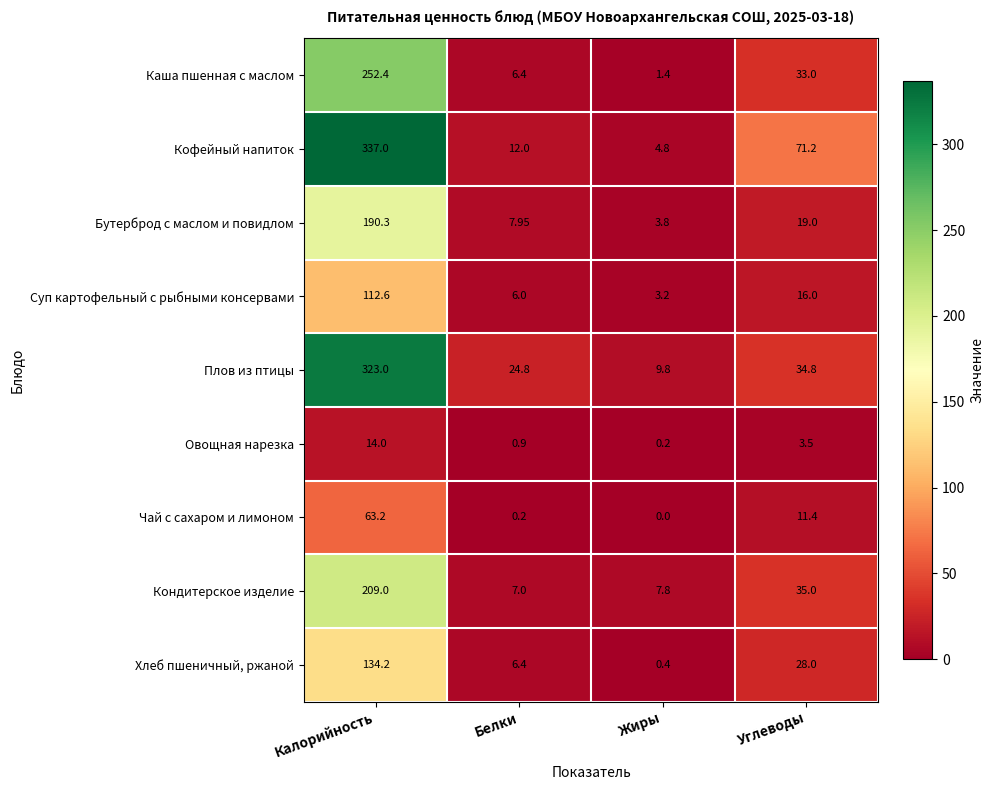

Where is Каша пшенная с маслом nearest to the value 126?

Углеводы